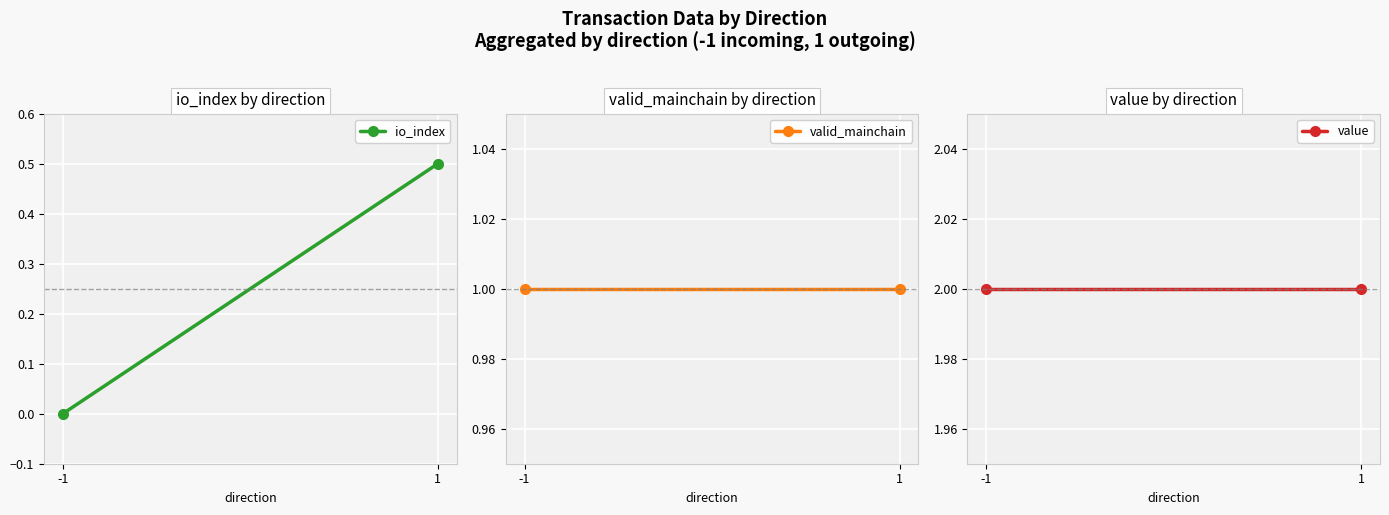

Reading left to right, extract all data points from this chart.

io_index: 0.0	0.5
valid_mainchain: 1.0	1.0
value: 2.0	2.0